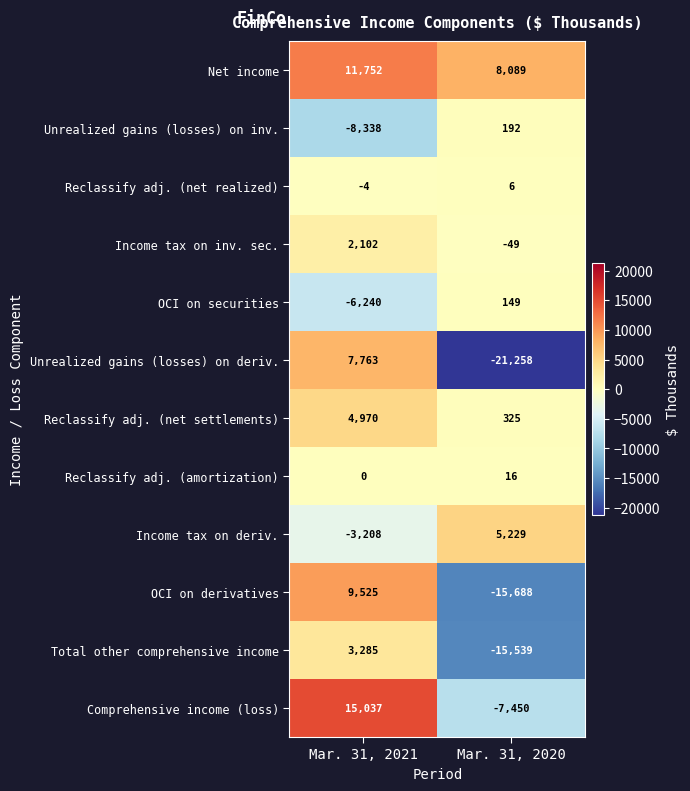

What is the minimum value shown in the chart?

-21258